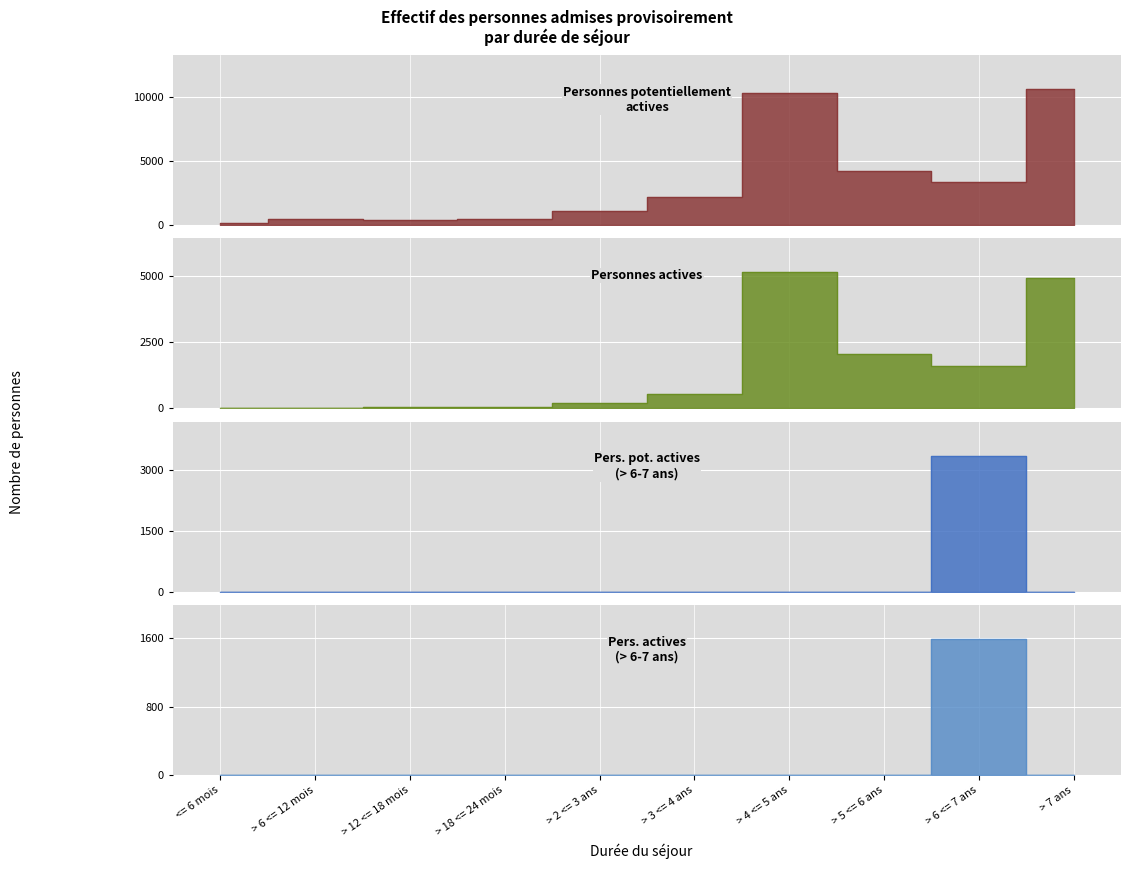

How many times do Pers. pot. actives (>6-7 ans) and Personnes actives cross each other?

2